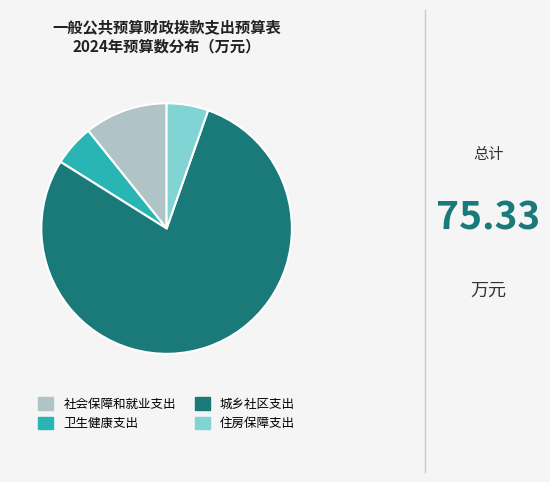

The 社会保障和就业支出 slice represents 11% of the pie. True or false?

True